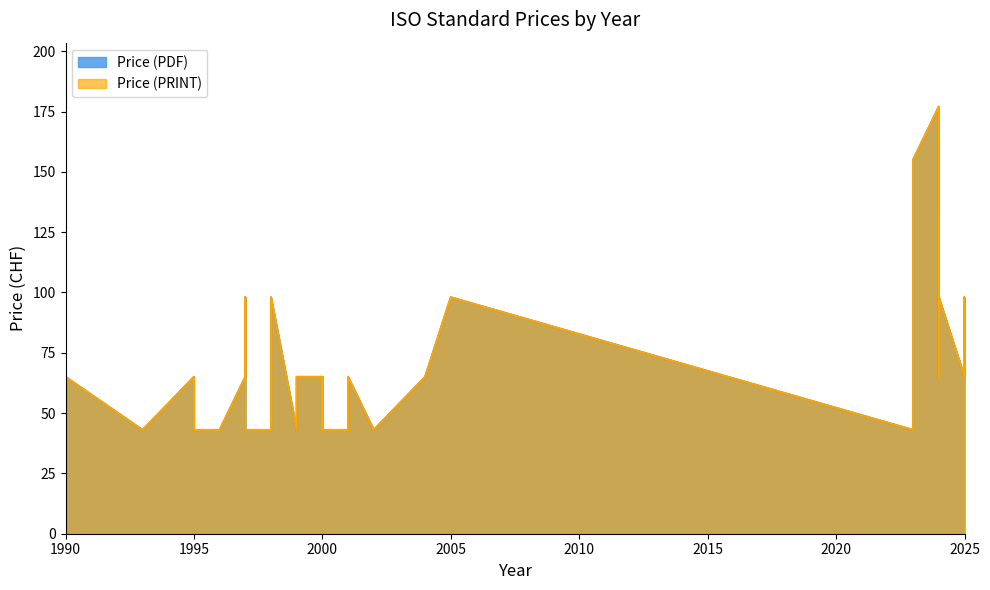

Read the Price (PRINT) value at 2004, to the nearest 50.

50